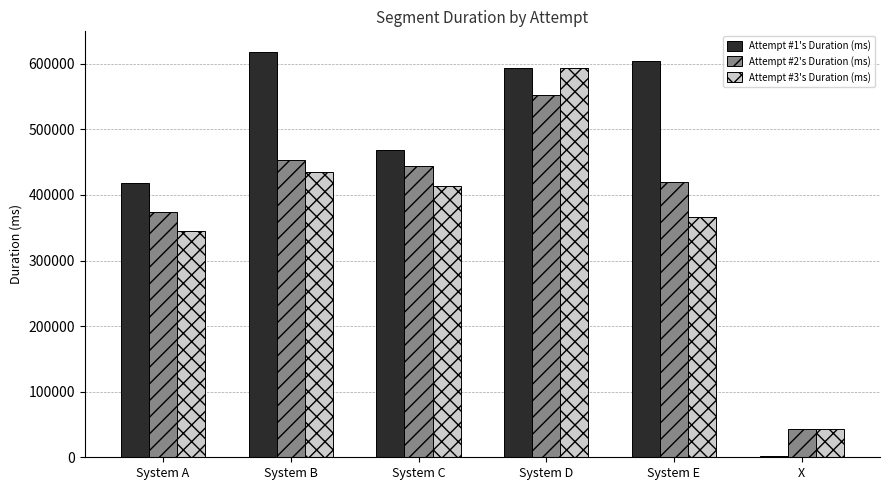

How many data points does each series have?

6